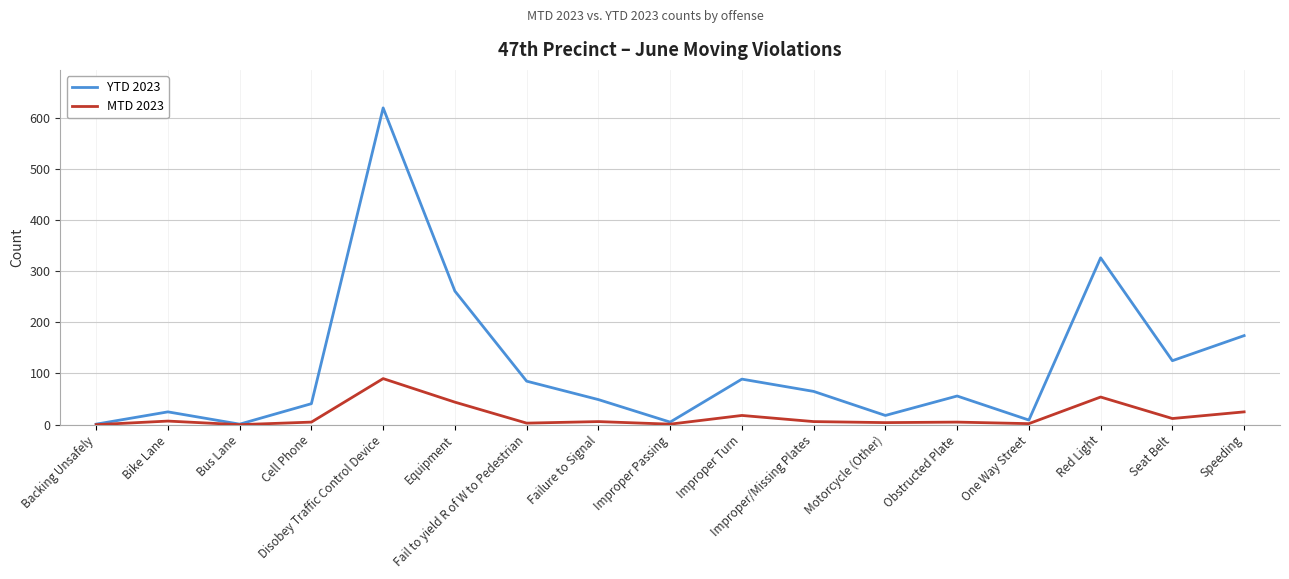

What are all the series names shown in the legend?

YTD 2023, MTD 2023